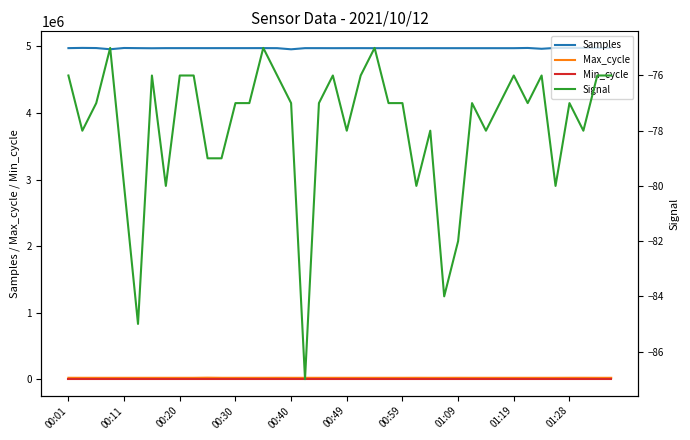

True or false: Max_cycle and Min_cycle intersect in this chart.

False